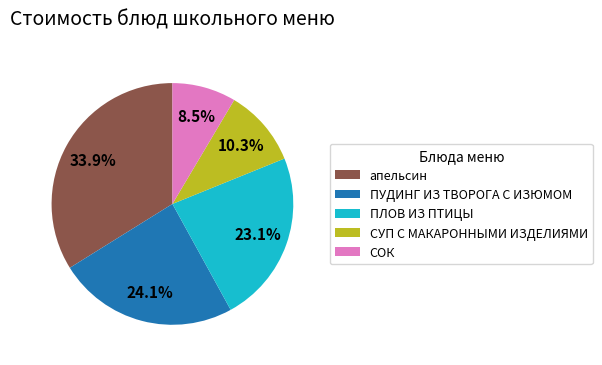

Rank the categories by value from lowest to highest.

СОК, СУП С МАКАРОННЫМИ ИЗДЕЛИЯМИ, ПЛОВ ИЗ ПТИЦЫ, ПУДИНГ ИЗ ТВОРОГА С ИЗЮМОМ, апельсин